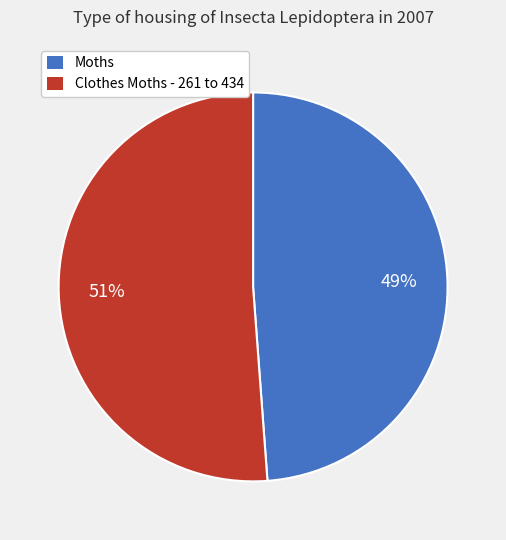

Combined, do Moths and Clothes Moths - 261 to 434 account for over 50%?

Yes